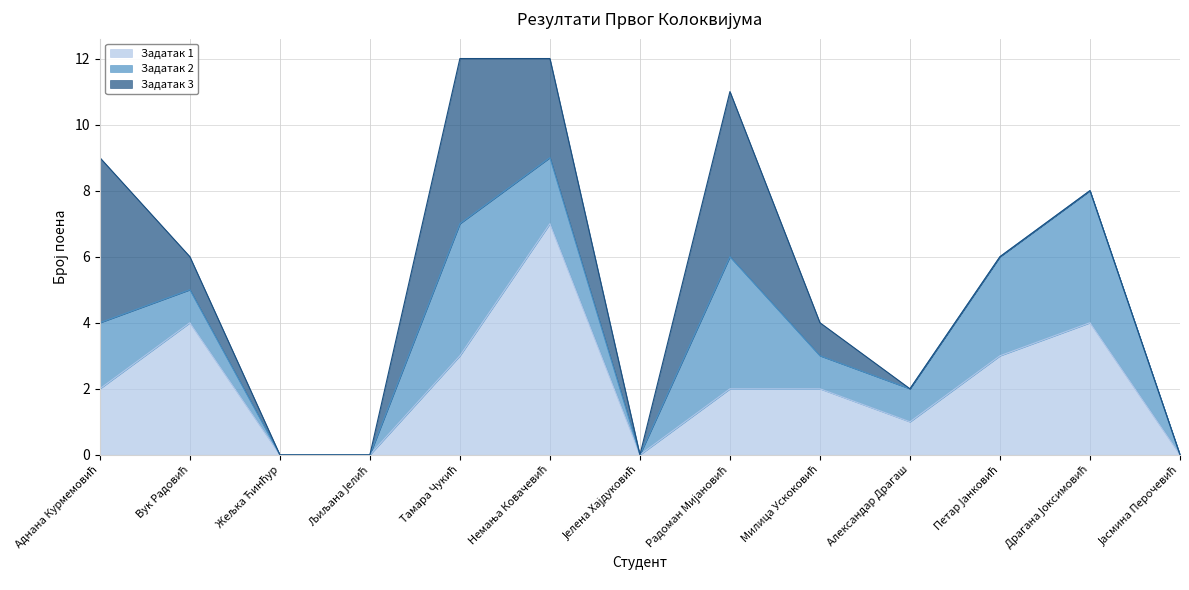

At which category does Задатак 3 reach its first local peak?

Тамара Чукић